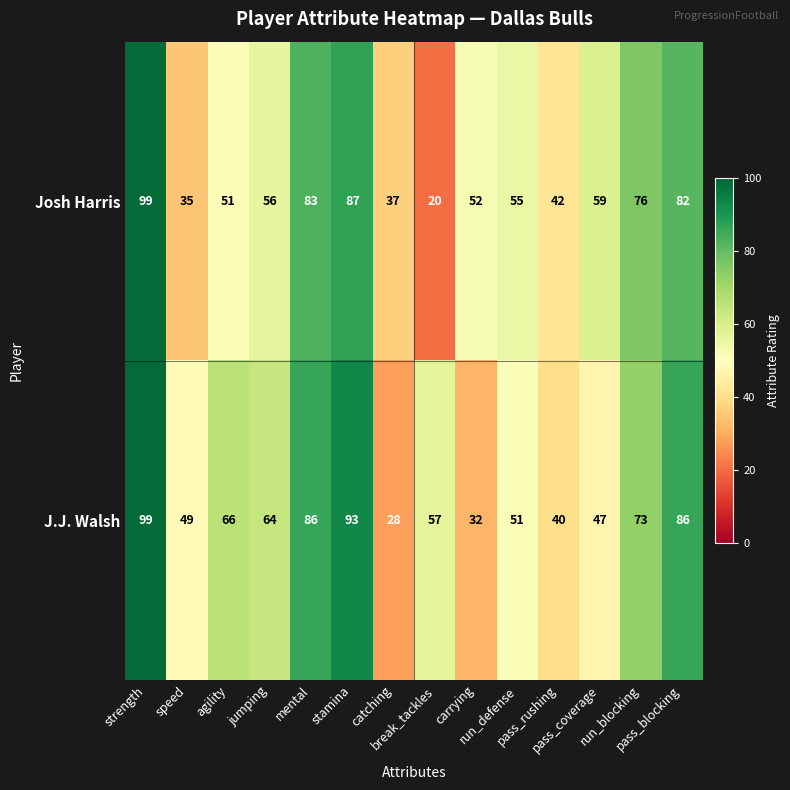

Rank the series by their average value, from lowest to highest.

Josh Harris, J.J. Walsh